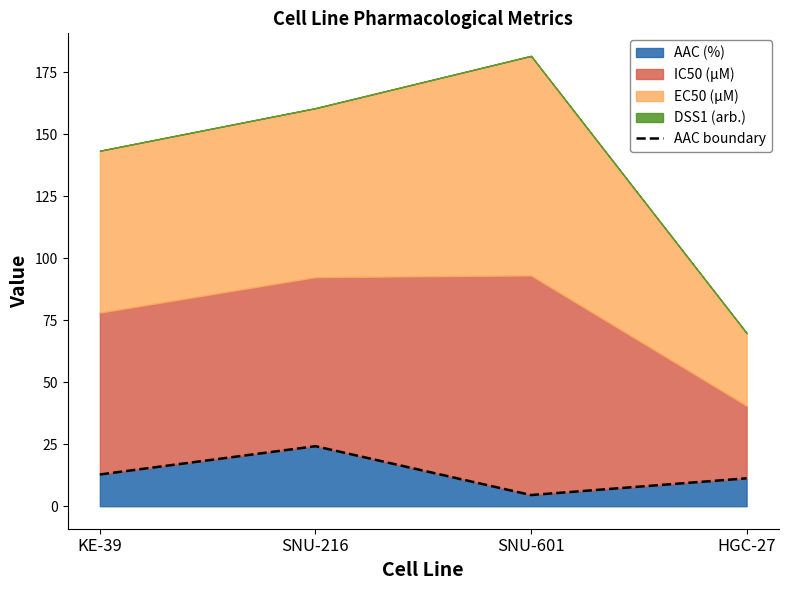

True or false: there are more than 1 points higher than both neighbors.

False